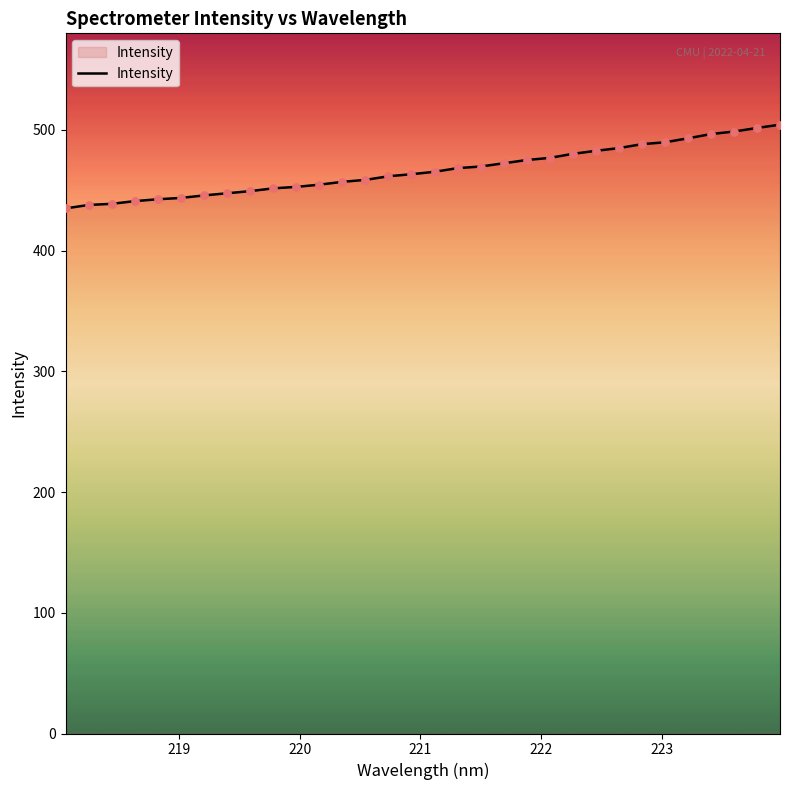

What is the smallest value displayed?

435.0